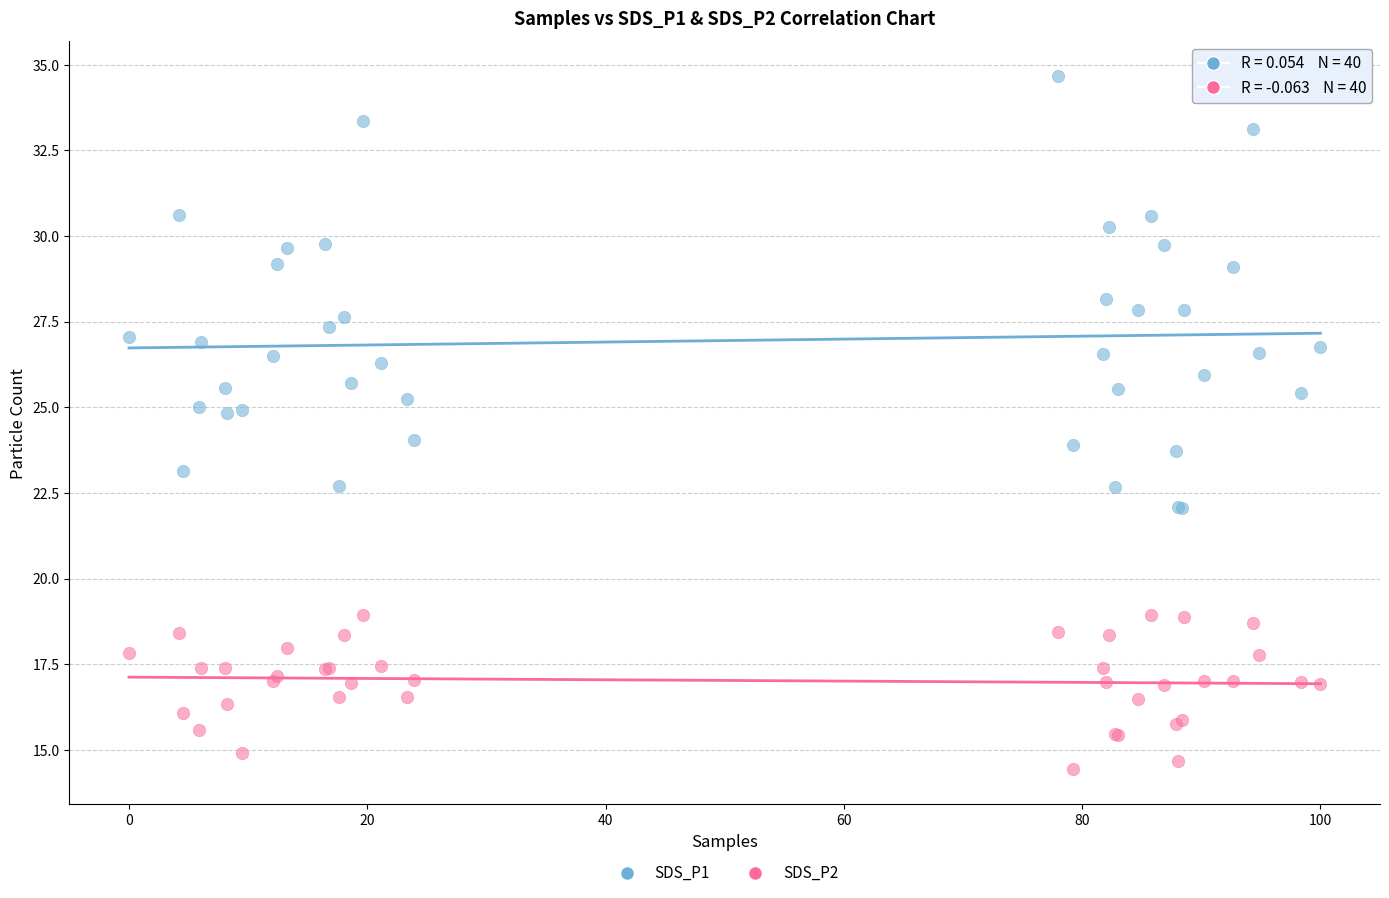

Which series reaches the minimum Y coordinate?

SDS_P2